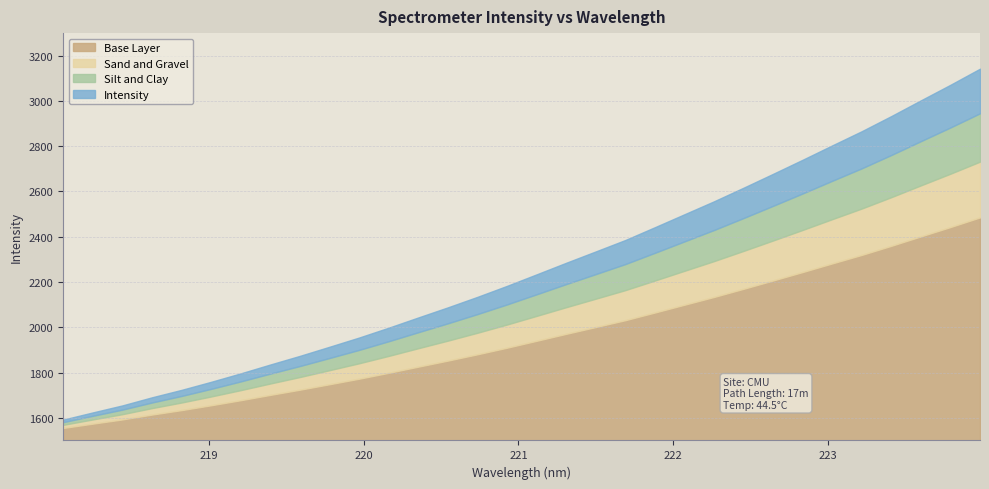

Does the chart display data point markers on the line(s)?

No